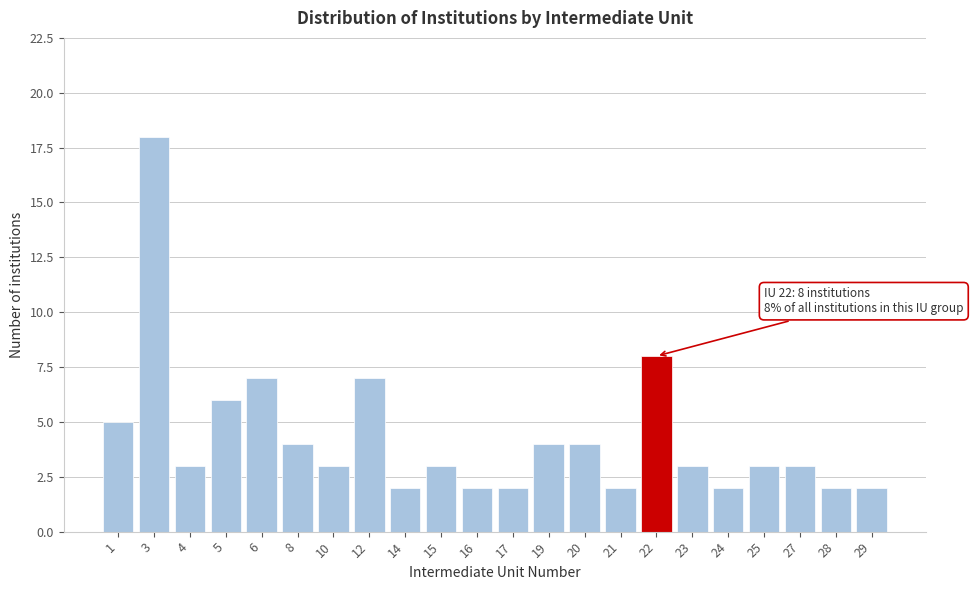

Reading right to left, transcribe all the data shown in this chart.

29=2	28=2	27=3	25=3	24=2	23=3	22=8	21=2	20=4	19=4	17=2	16=2	15=3	14=2	12=7	10=3	8=4	6=7	5=6	4=3	3=18	1=5